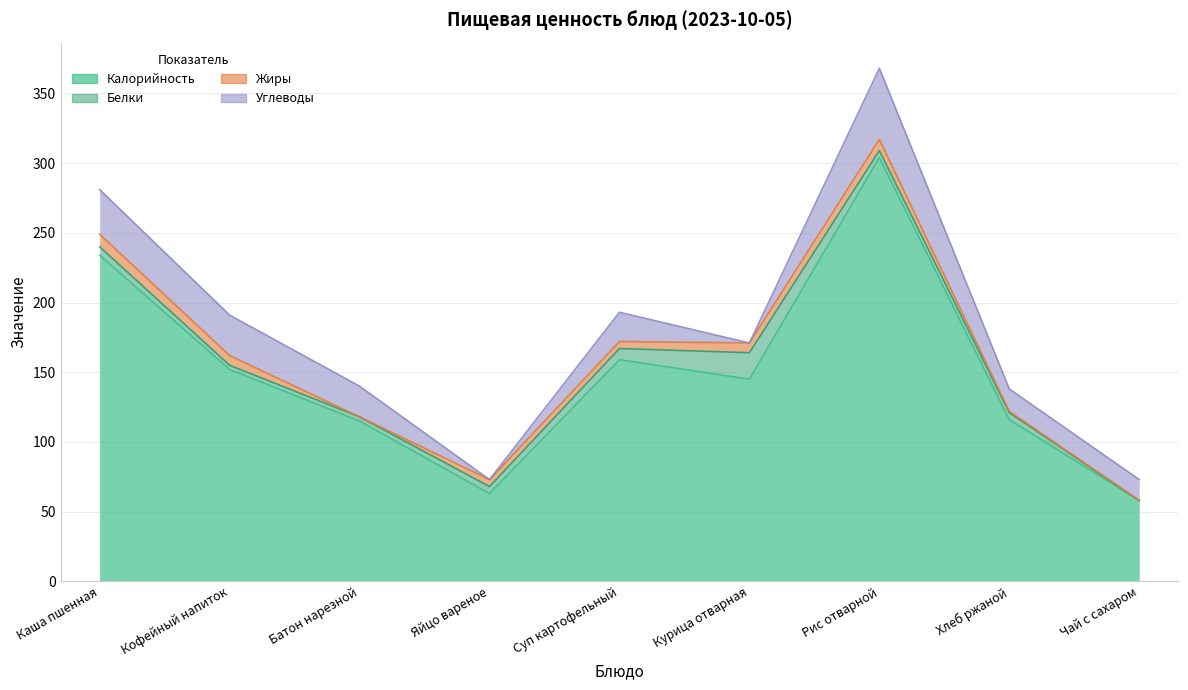

What is the sum of the Углеводы values at Каша пшенная and Суп картофельный?

53